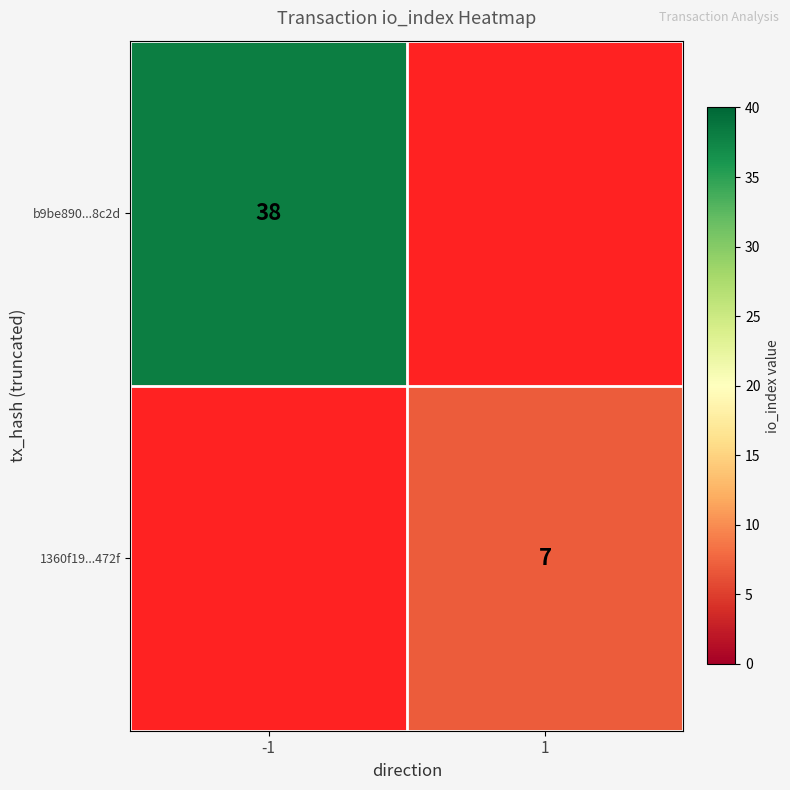

True or false: 1360f19...472f has a value of 11 at 1.

False